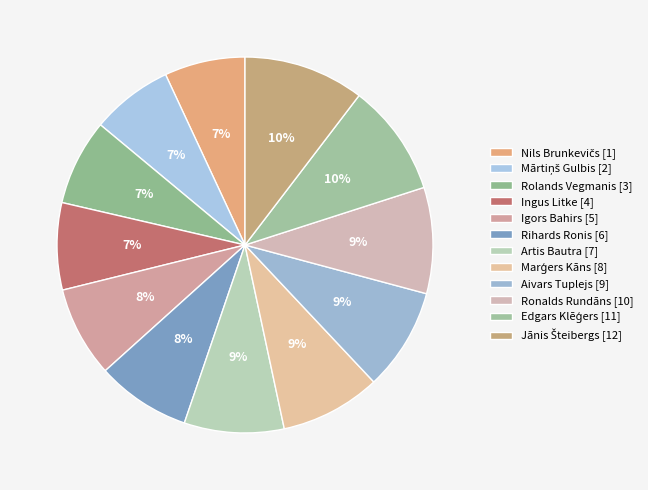

What portion of the pie excludes Mārtiņš Gulbis?

93.0%